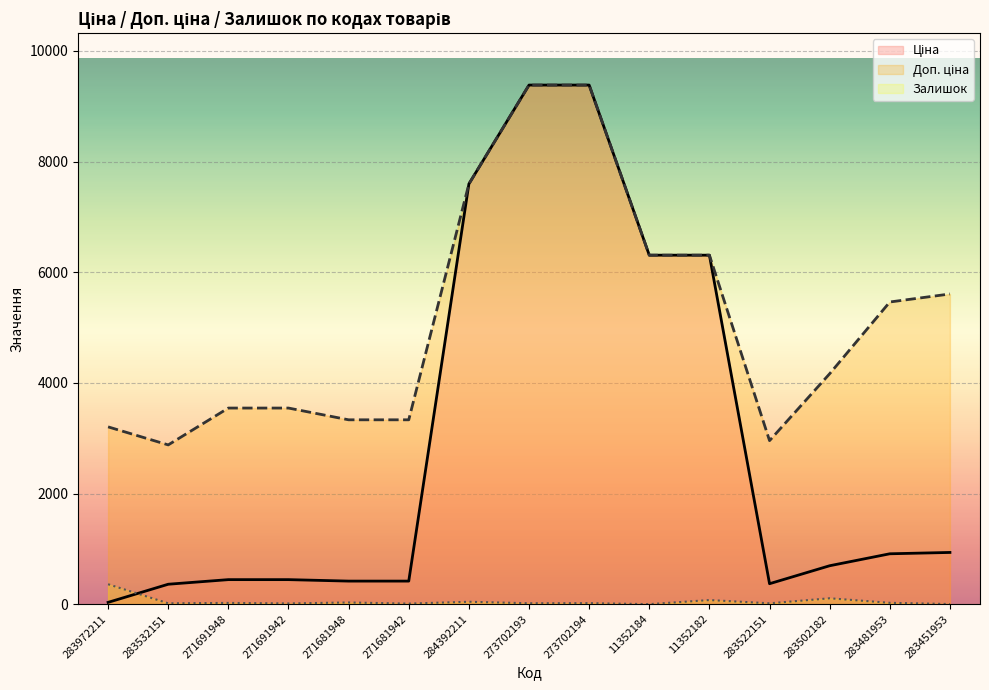

Which series has the widest spread of values?

Ціна